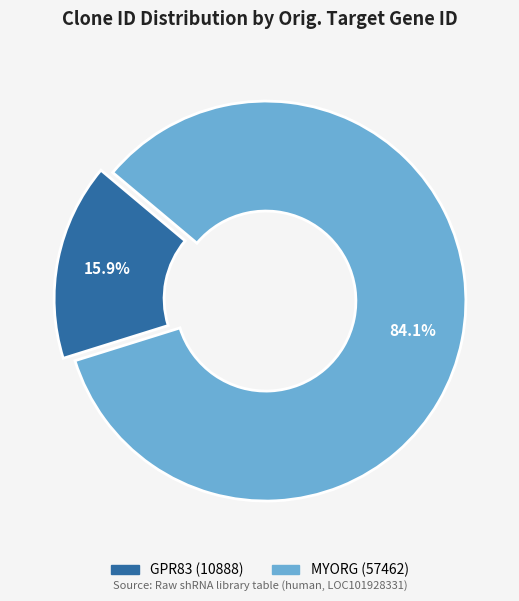

Does any single category account for the majority?

Yes